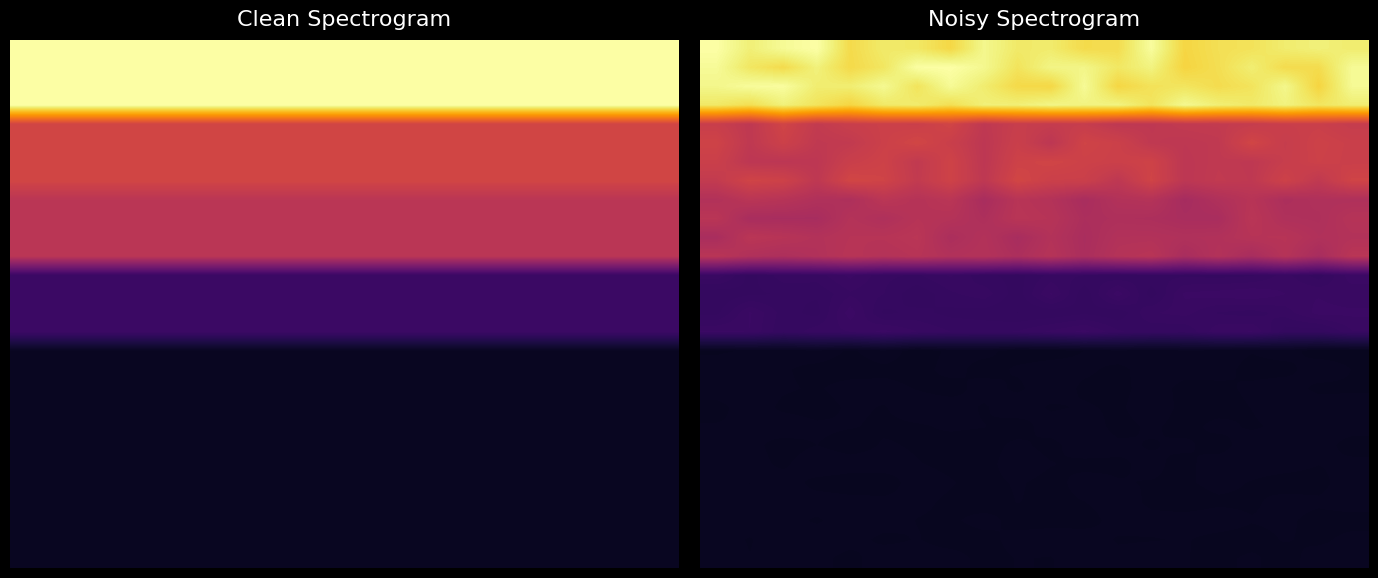

Which category has the lowest value across all series?

11